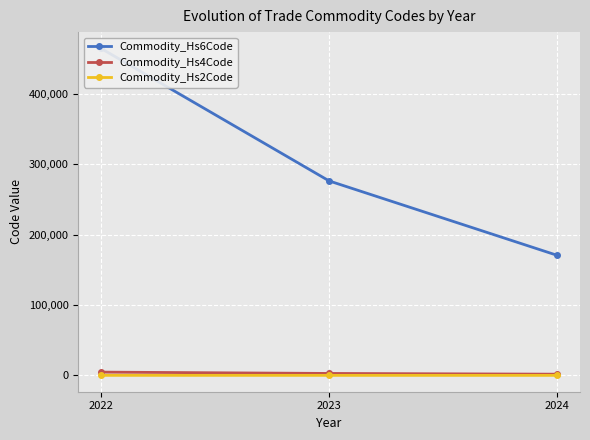

What is the sum of the Commodity_Hs6Code values at 2022 and 2023?

740405.9